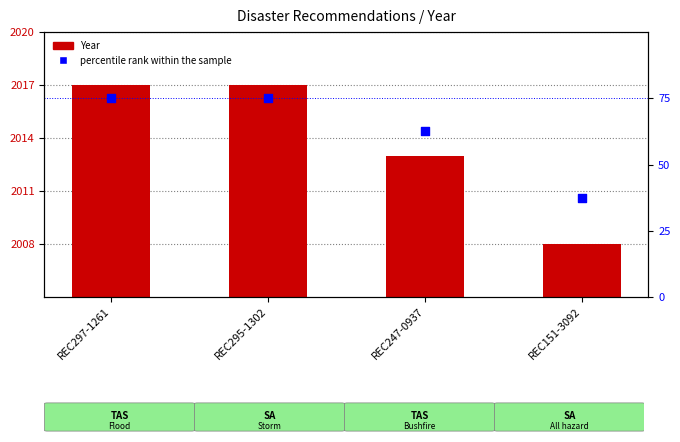

Which series has the largest total across all categories?

Year